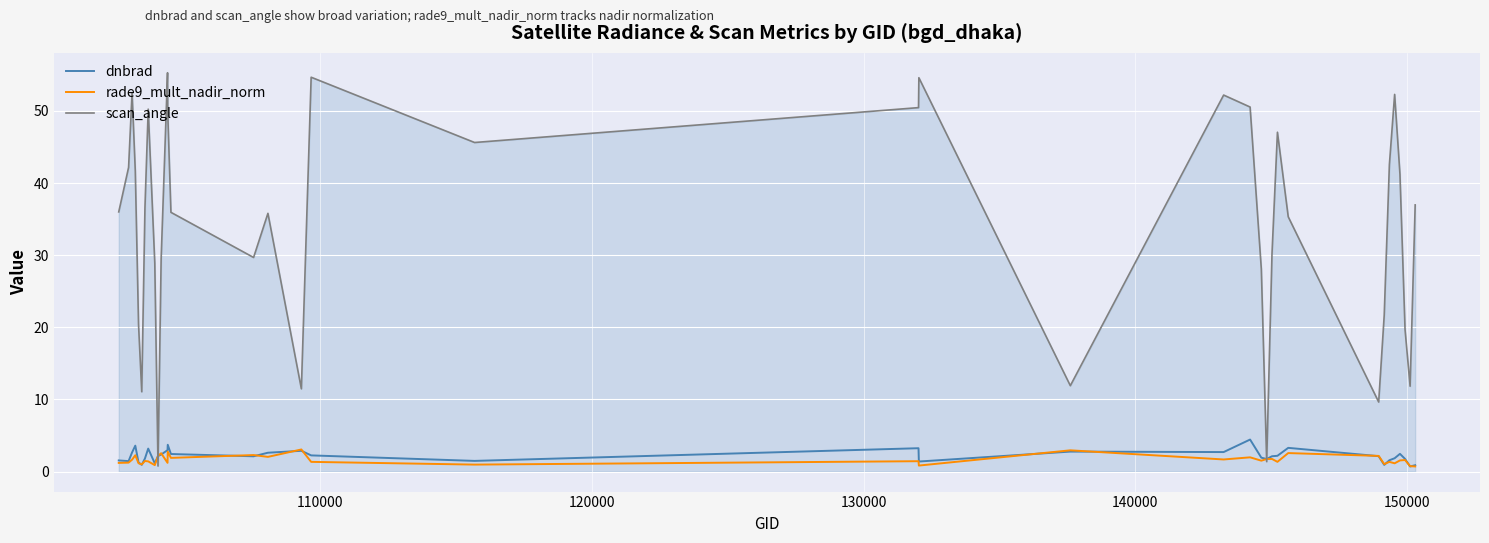

Which series has the widest spread of values?

scan_angle